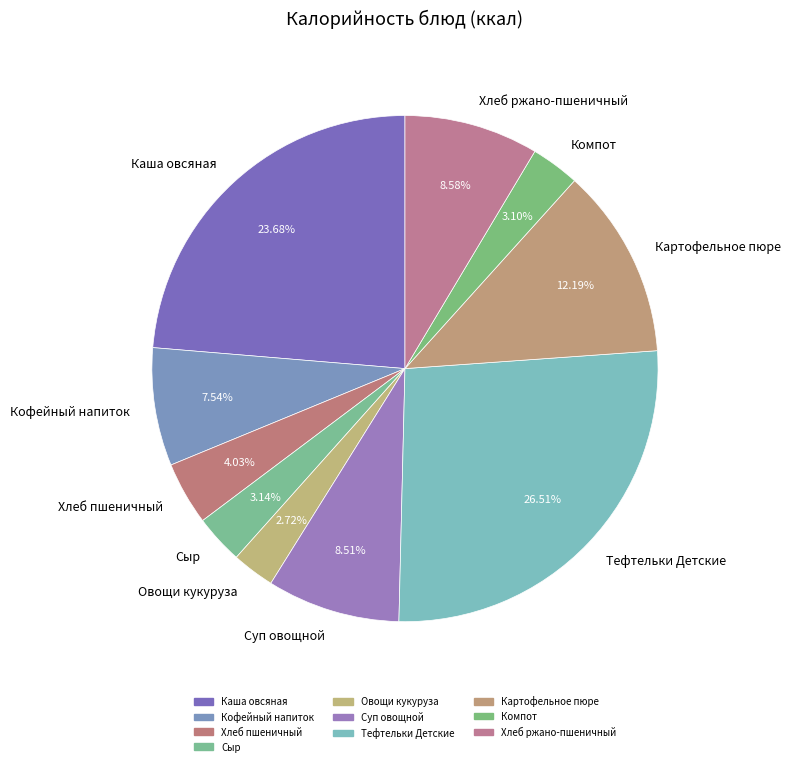

Which slice is the largest?

Тефтельки Детские